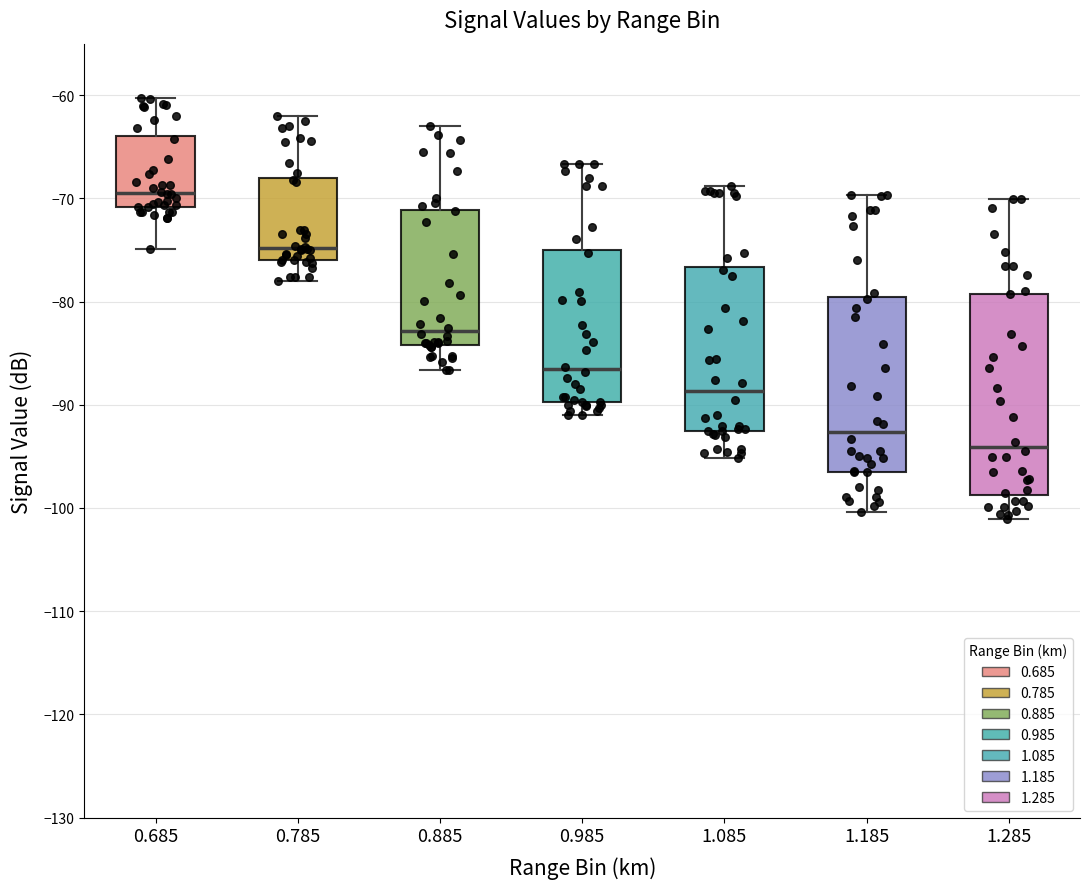

Where does the lower whisker of the box at x = 1.285 end on the y-axis? The values are not printed on the chart, so give them approximately, as read against the axis.

-101